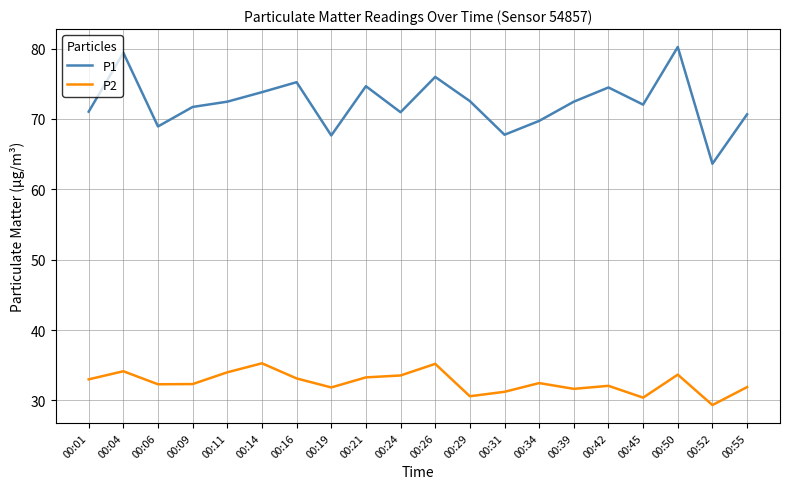

Between 00:14 and 00:39, which series saw the biggest shift?

P2